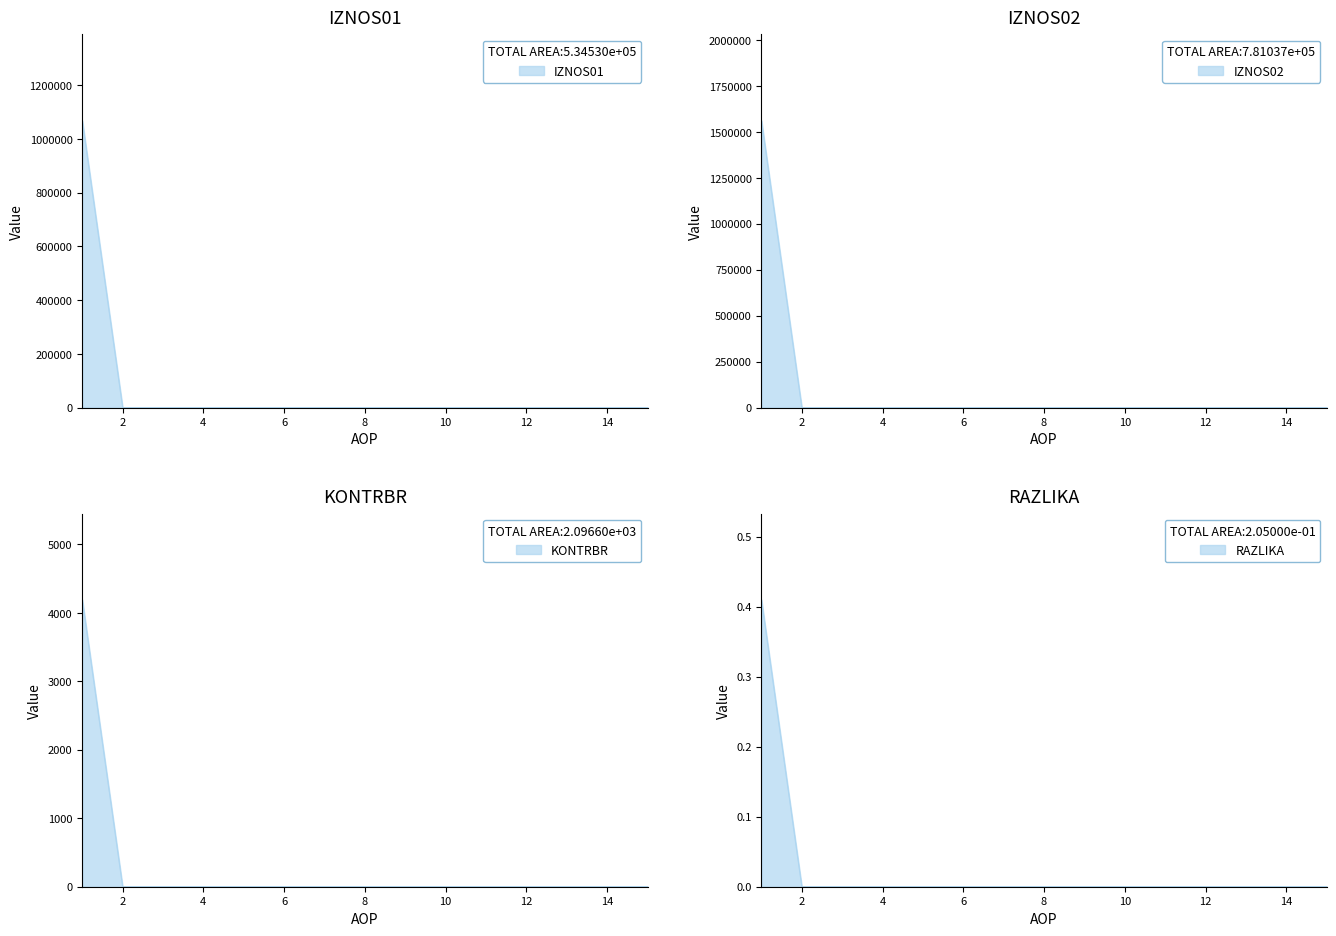

Which series changed the most between 1 and 10?

KONTRBR